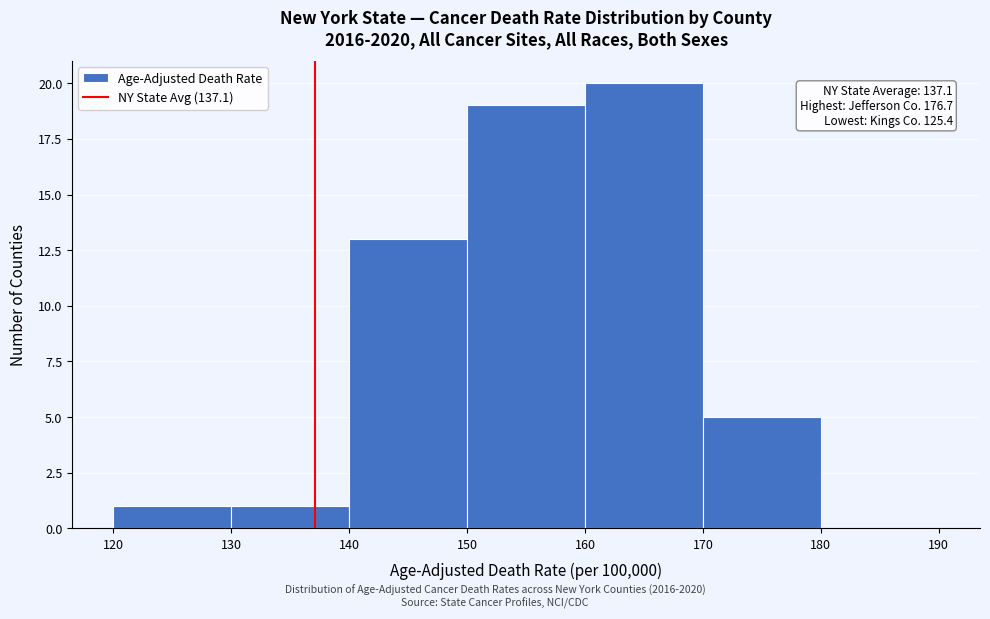

Which range on the x-axis has the tallest bar?

160 to 170